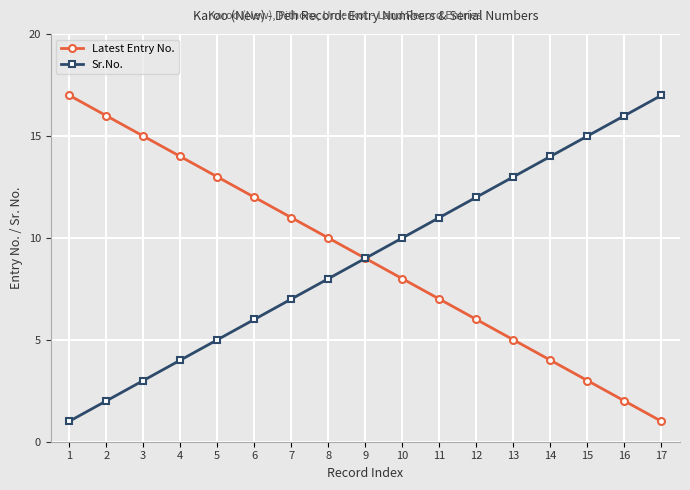

Reading right to left, transcribe all the data shown in this chart.

Latest Entry No.: 1	2	3	4	5	6	7	8	9	10	11	12	13	14	15	16	17
Sr.No.: 17	16	15	14	13	12	11	10	9	8	7	6	5	4	3	2	1